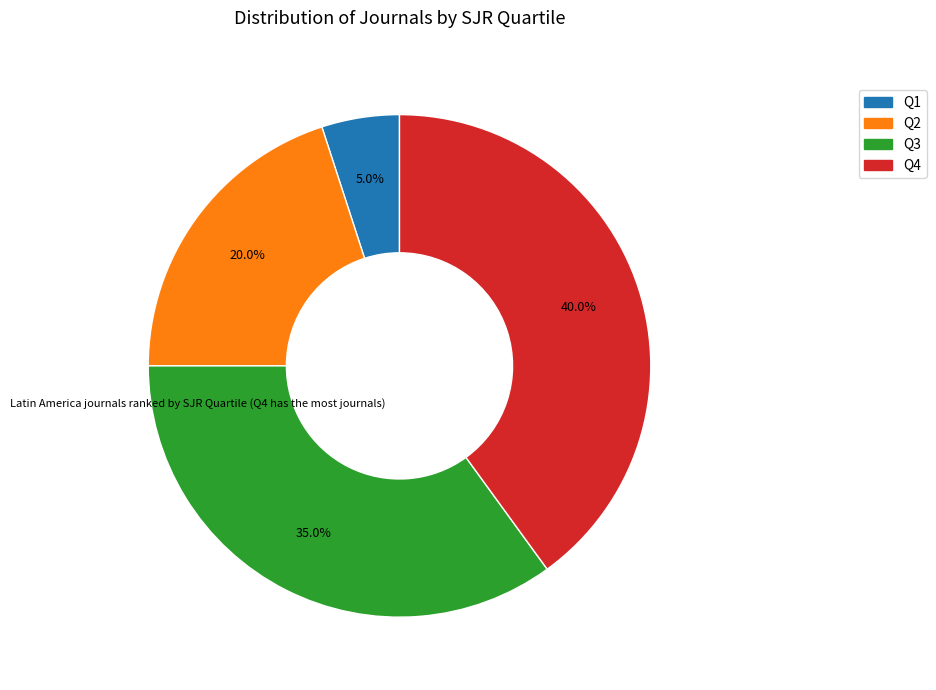

What percentage is the Q2 slice, to the nearest percent?

20%